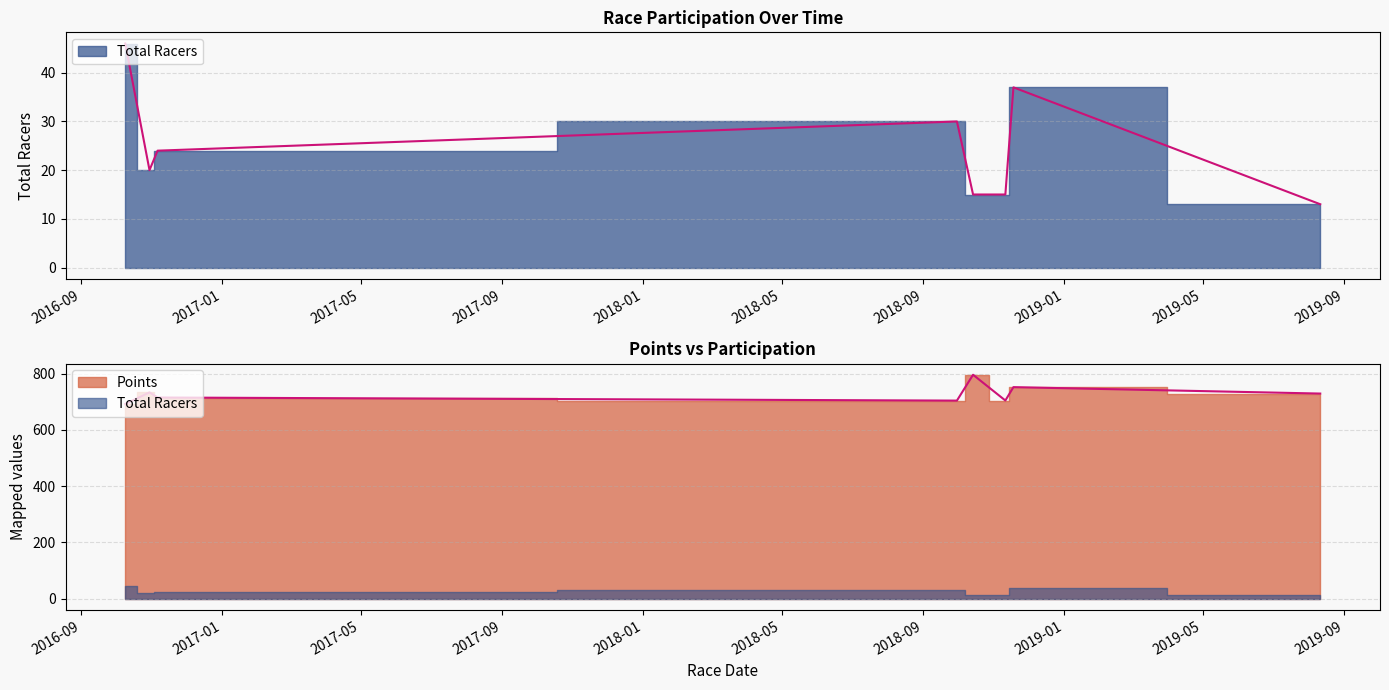

What are all the series names shown in the legend?

Total Racers, Points